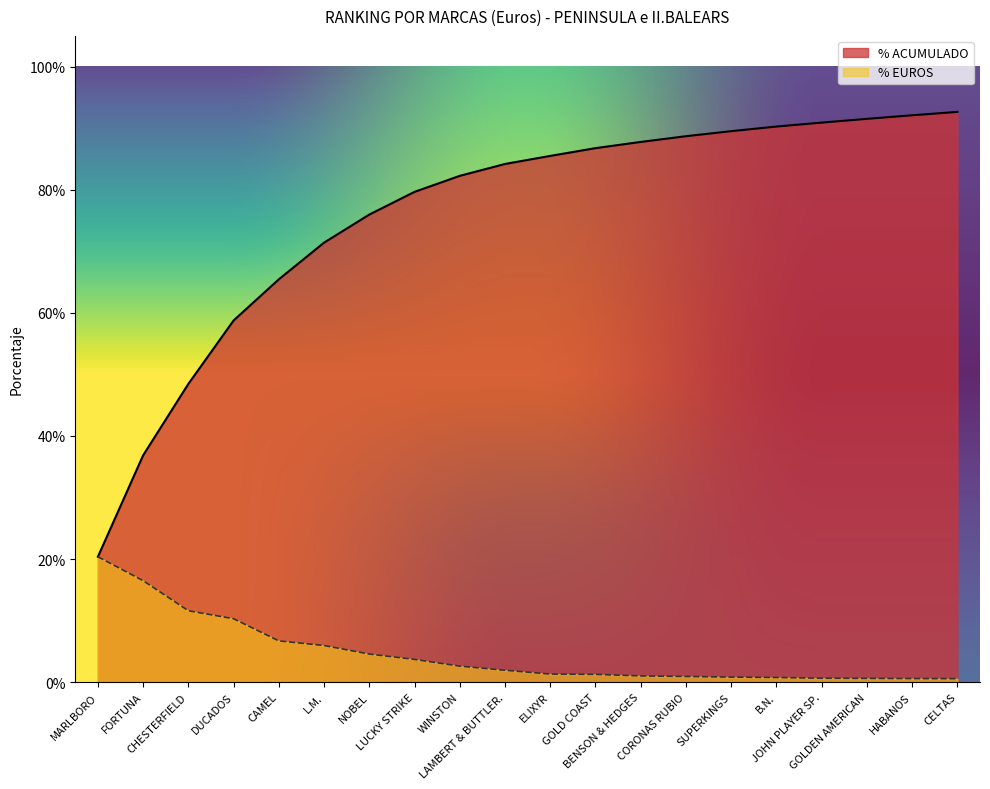

True or false: % EUROS has a value of 0.3 at MARLBORO.

False